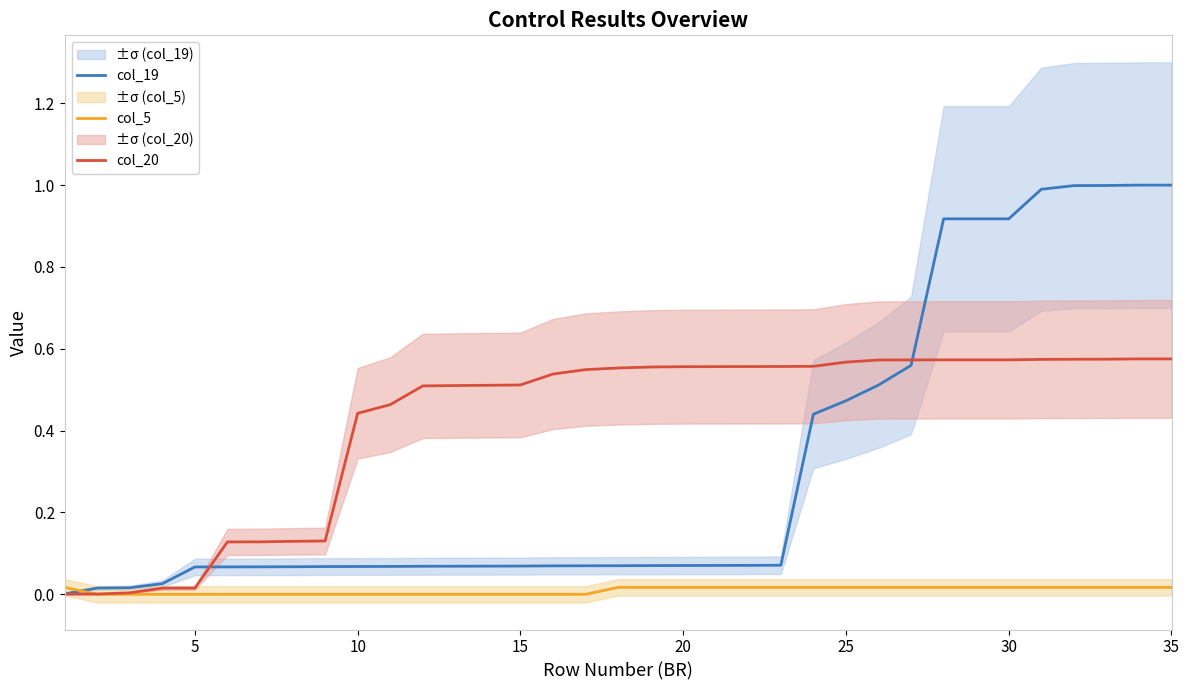

Which series has the largest total across all categories?

col_20